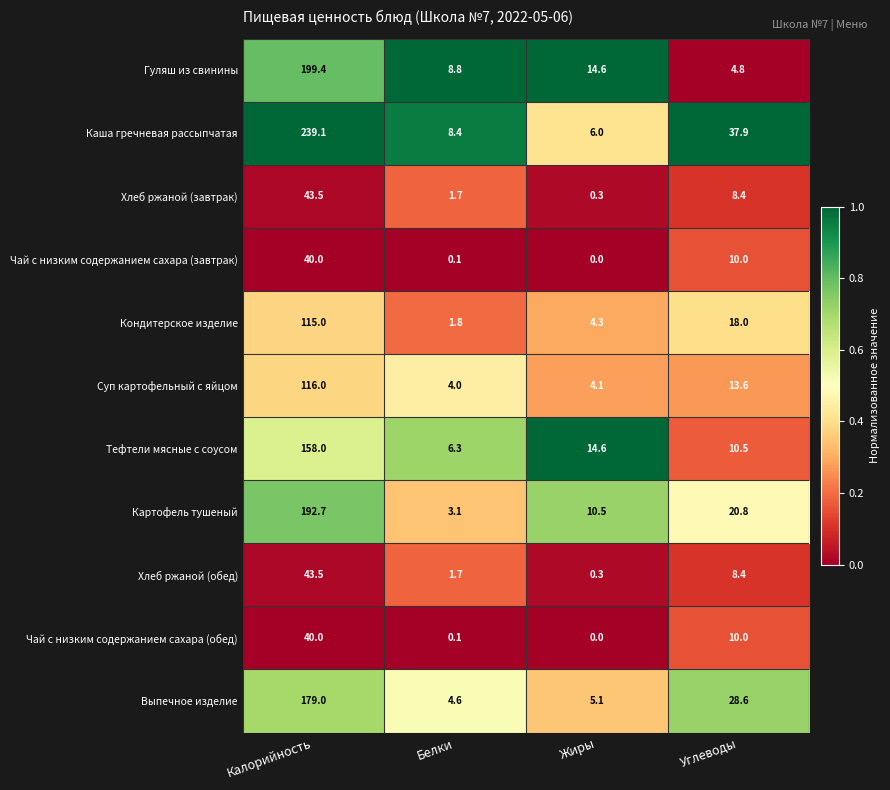

What is the total value across all series at Жиры?

59.8